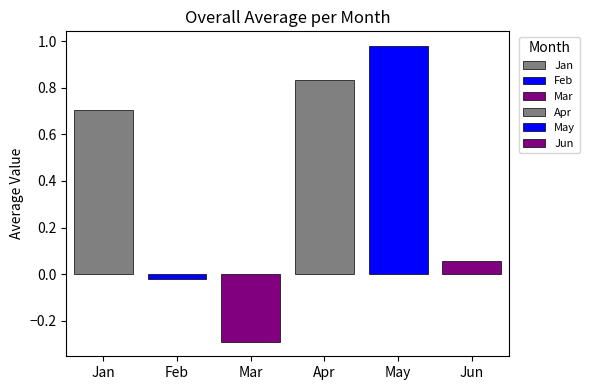

How many categories are shown in the chart?

1